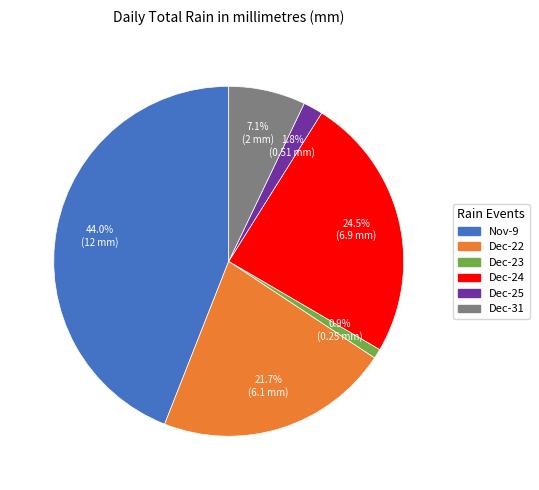

Combined, what portion of the pie is Nov-9 and Dec-24?

68.5%